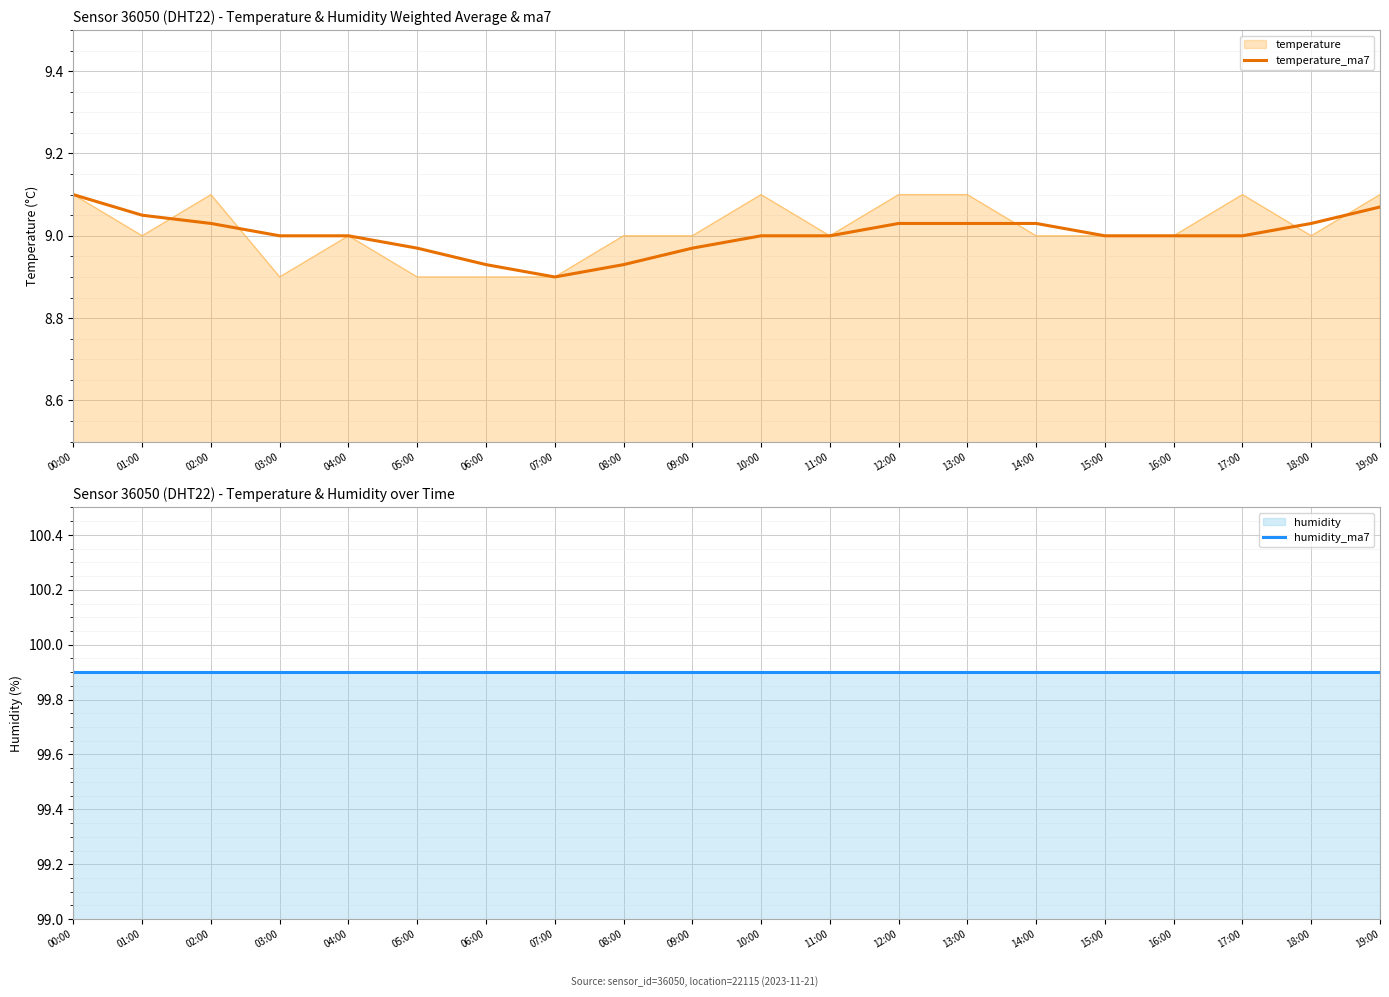

What is the spread (max minus min) of values at 16:00?

90.9